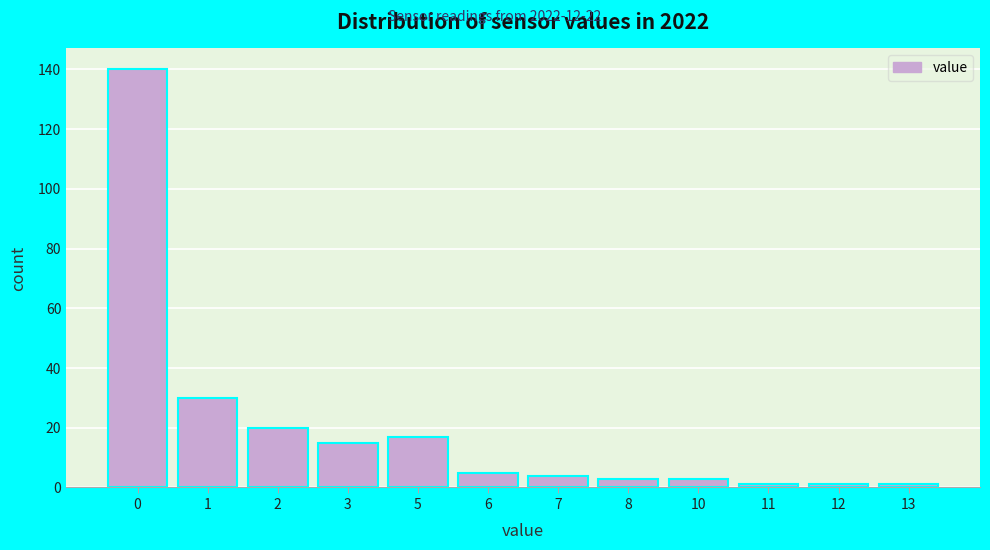

Reading left to right, extract all data points from this chart.

140	30	20	15	17	5	4	3	3	1	1	1